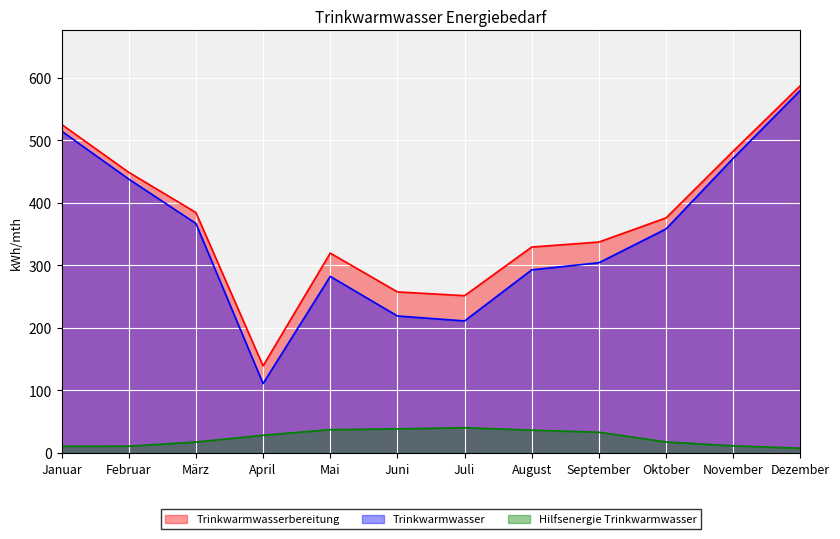

How many distinct data groups are displayed?

3